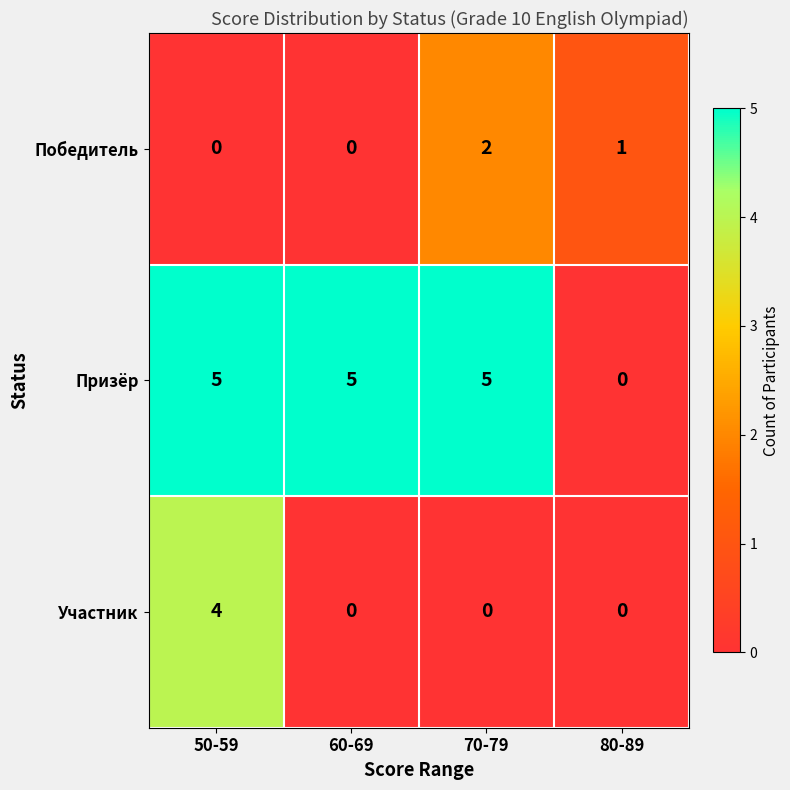

Rank the series by their maximum value, from lowest to highest.

Победитель, Участник, Призёр